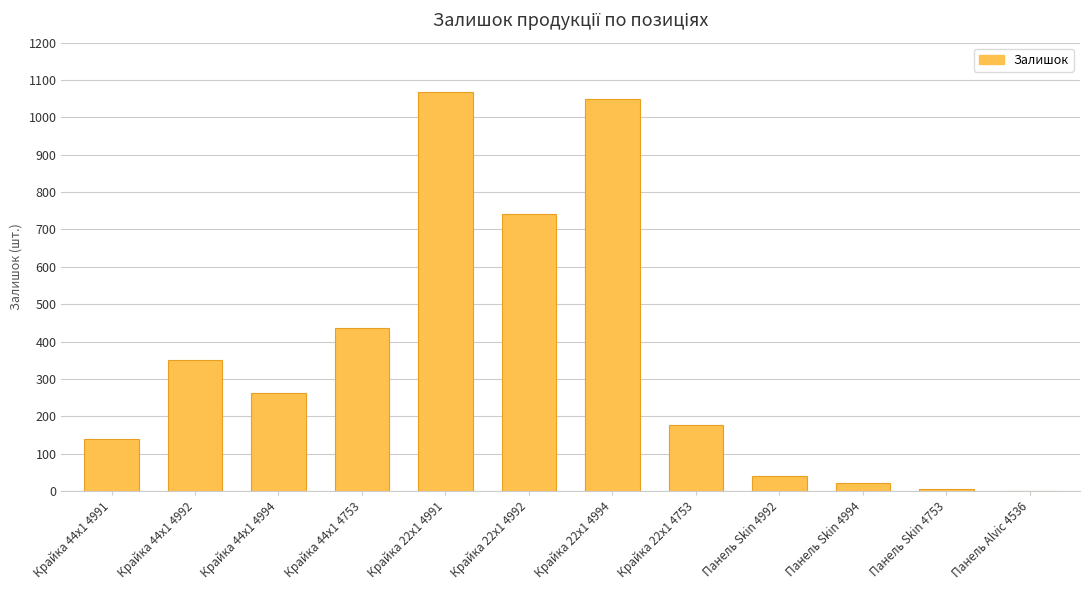

The value at Крайка 44x1 4992 is 139. True or false?

False